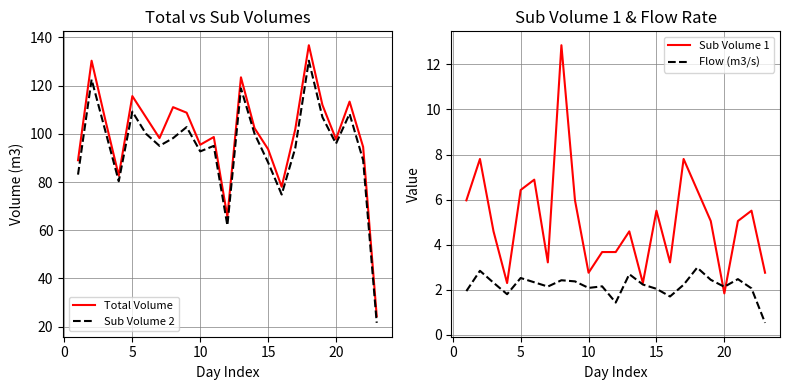

Reading left to right, list all the values displayed in this chart.

Total Volume: 89.0	130.4	106.0	82.6	115.7	106.9	98.2	111.1	108.8	95.5	98.7	65.6	123.5	102.4	93.6	78.0	101.9	136.8	112.0	97.8	113.4	94.6	24.3
Sub Volume 2: 83.1	122.6	101.4	80.3	109.2	100.1	95.0	98.2	102.8	92.7	95.0	62.0	118.9	100.1	88.1	74.8	94.1	130.4	106.9	95.9	108.3	89.0	21.6
Sub Volume 1: 6.0	7.8	4.6	2.3	6.4	6.9	3.2	12.9	6.0	2.8	3.7	3.7	4.6	2.3	5.5	3.2	7.8	6.4	5.0	1.8	5.0	5.5	2.8
Flow (m3/s): 1.9	2.8	2.3	1.8	2.5	2.3	2.1	2.4	2.4	2.1	2.1	1.4	2.7	2.2	2.0	1.7	2.2	3.0	2.4	2.1	2.5	2.1	0.5